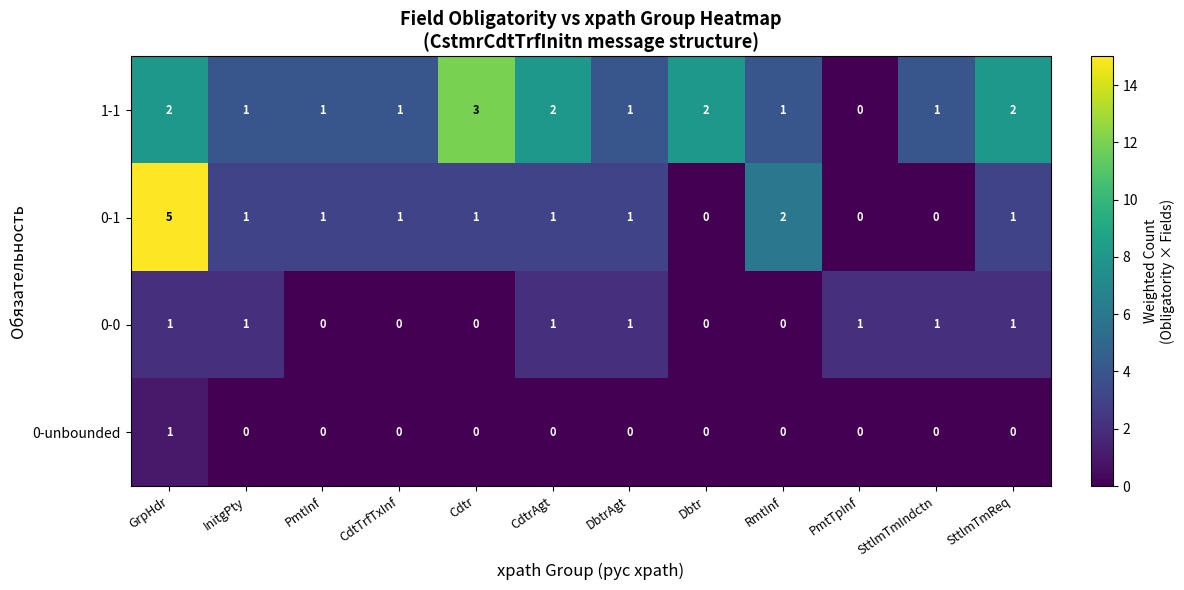

What is the sum of the 1-1 values at PmtInf and SttlmTmReq?

3